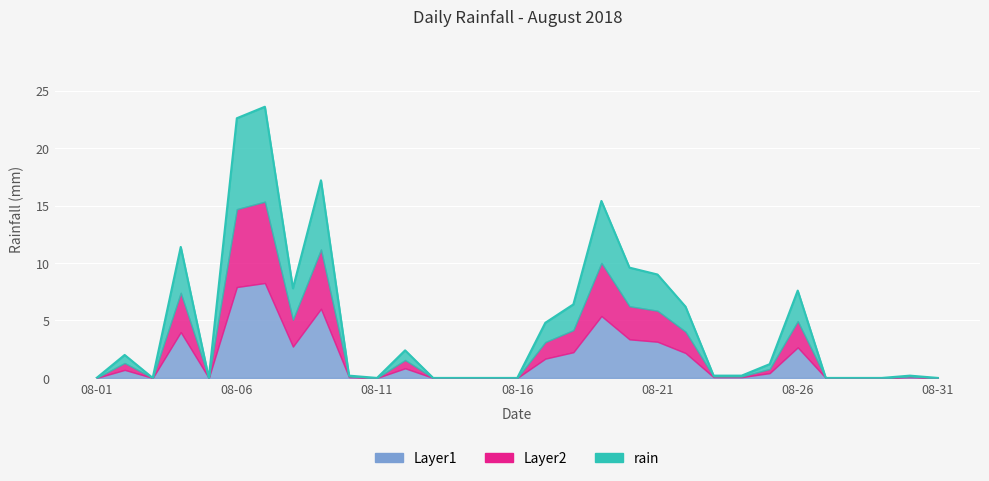

The chart shows a value of 1.1 at 08-17. True or false?

False